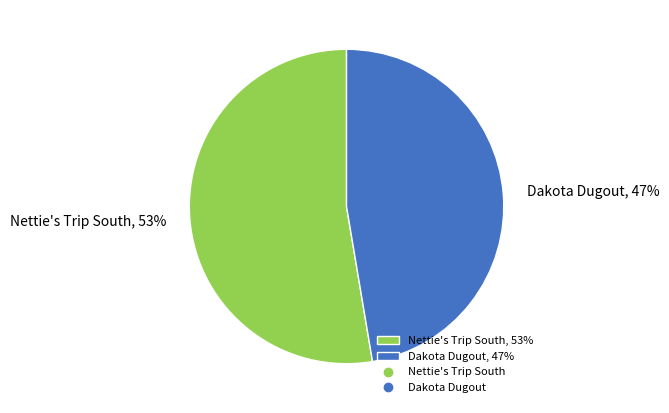

True or false: Dakota Dugout accounts for 47% of the total.

True